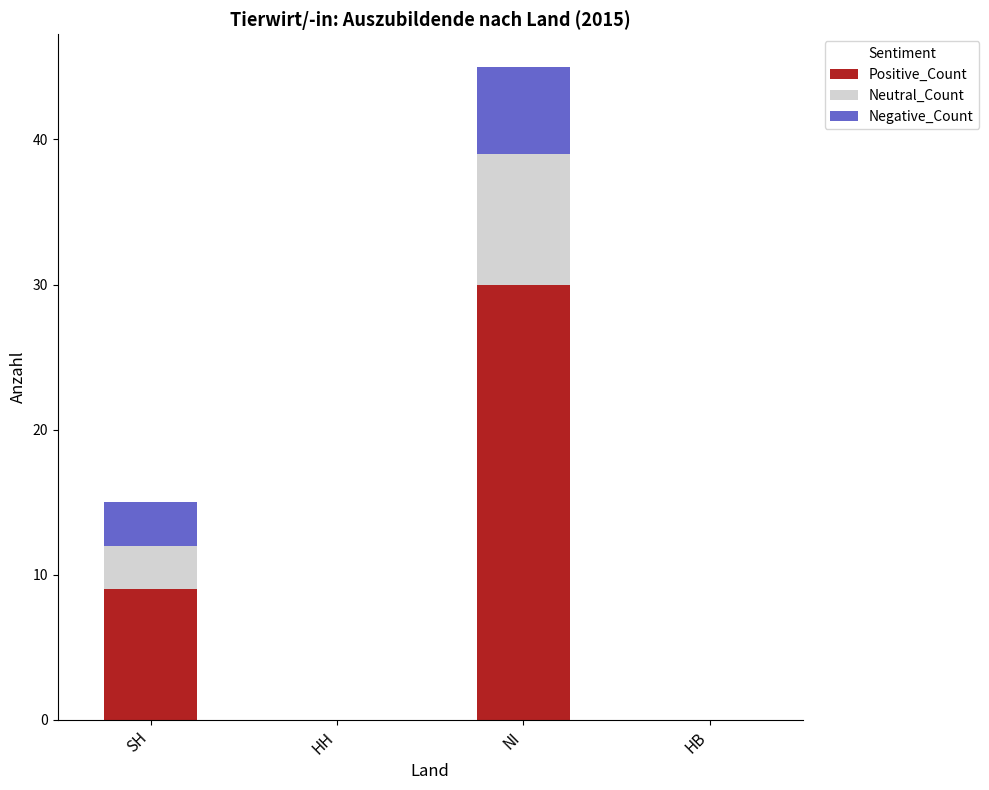

Reading left to right, what are the values for Positive_Count?

SH=9	HH=0	NI=30	HB=0